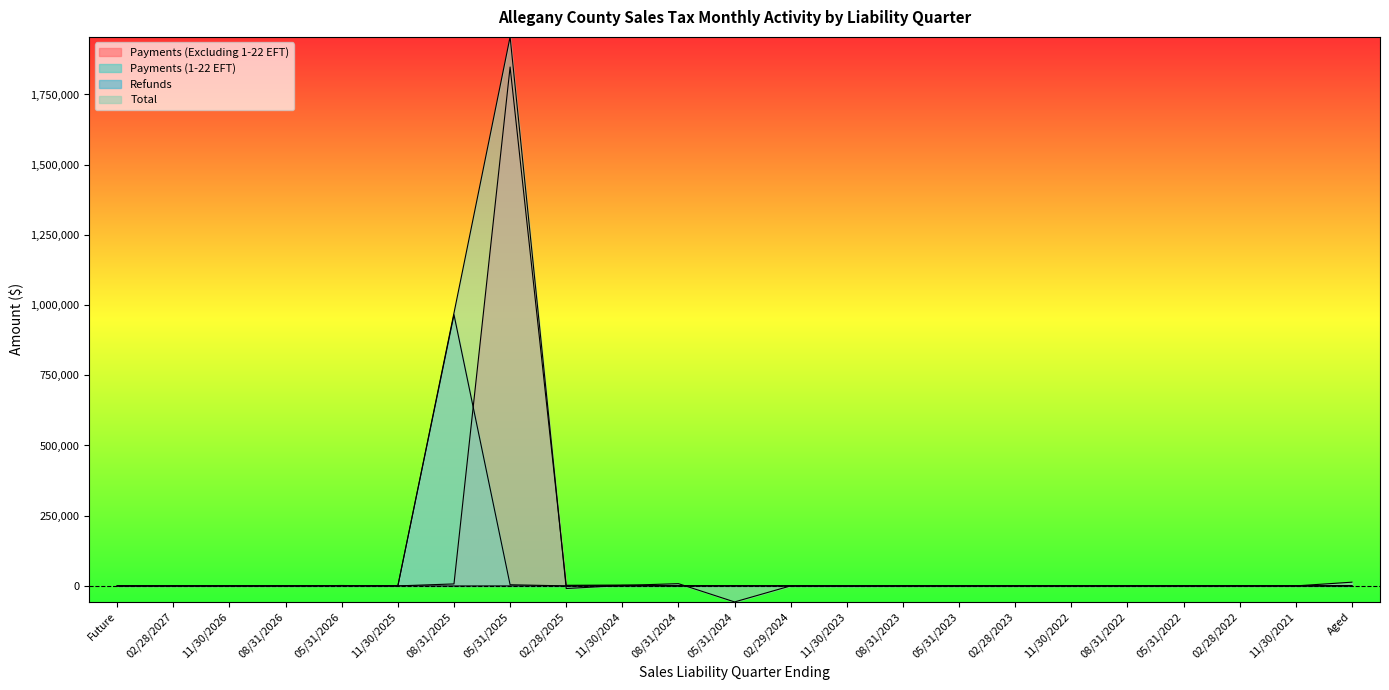

How many lines are shown in the chart?

4